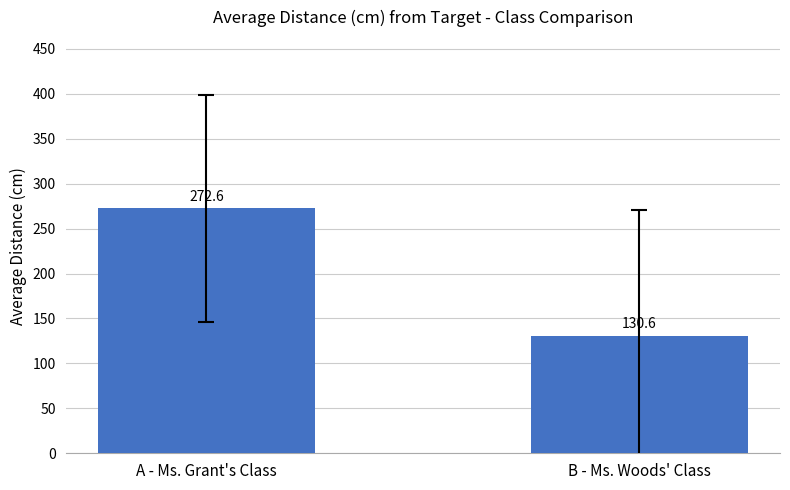

The chart shows a value of 272.6 at A - Ms. Grant's Class. True or false?

True